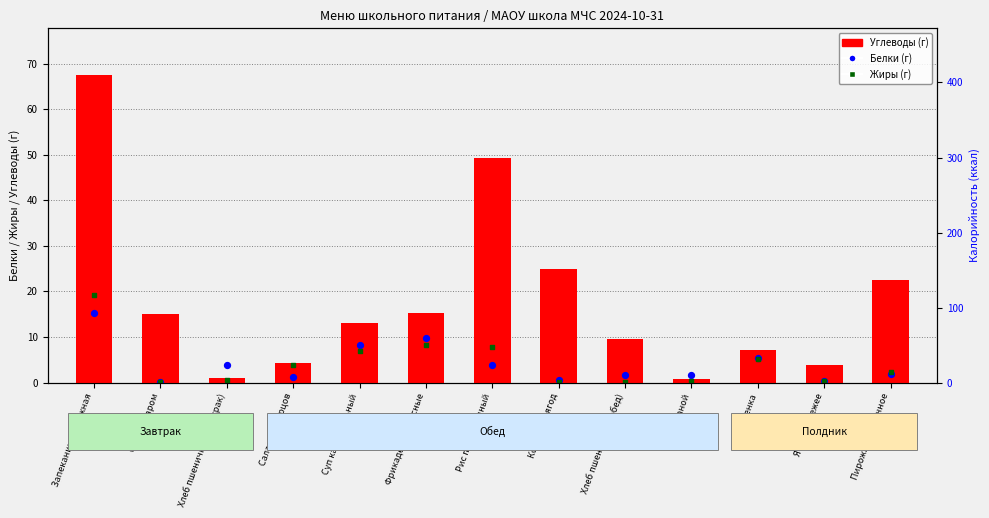

Which series contains the highest Y value?

Калорийность